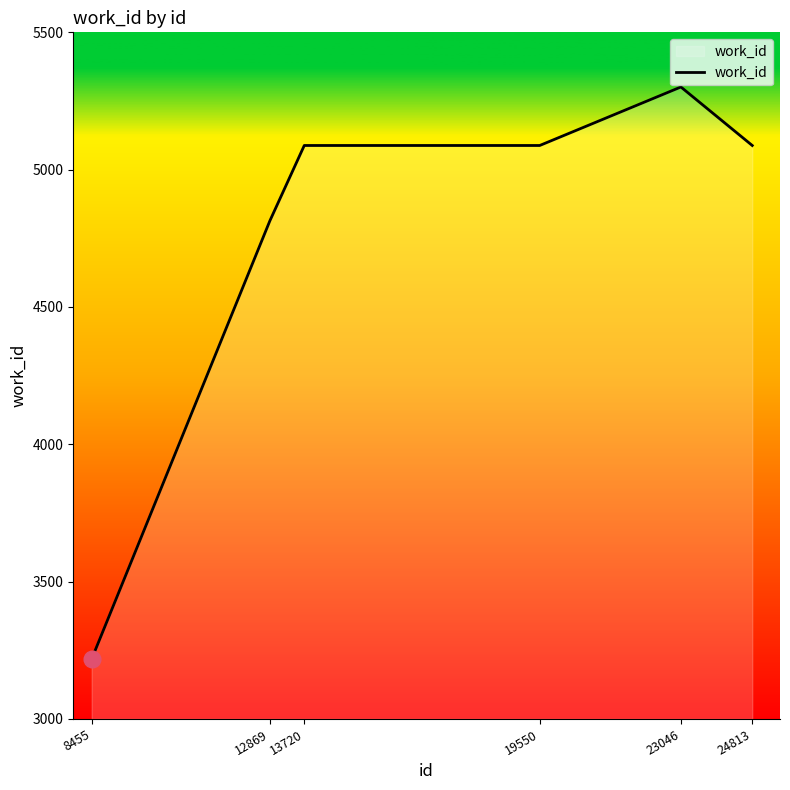

What is the change in value from 8455 to 23046?

+2083